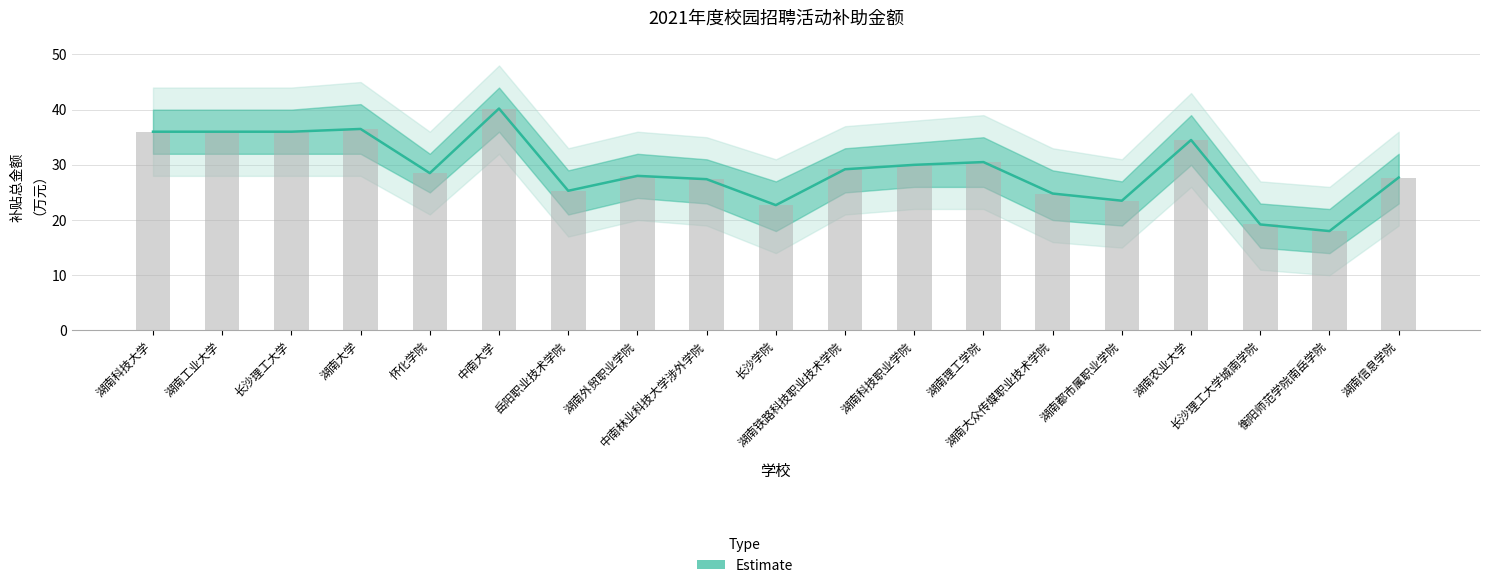

What is the label of the 17th bar from the left?

长沙理工大学城南学院